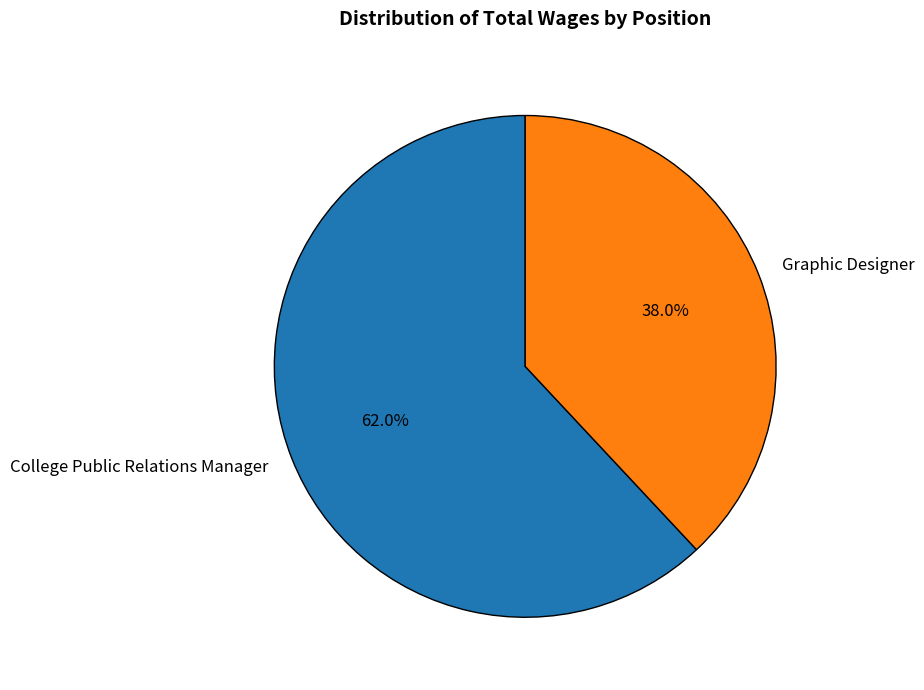

Combined, what portion of the pie is Graphic Designer and College Public Relations Manager?

100.0%